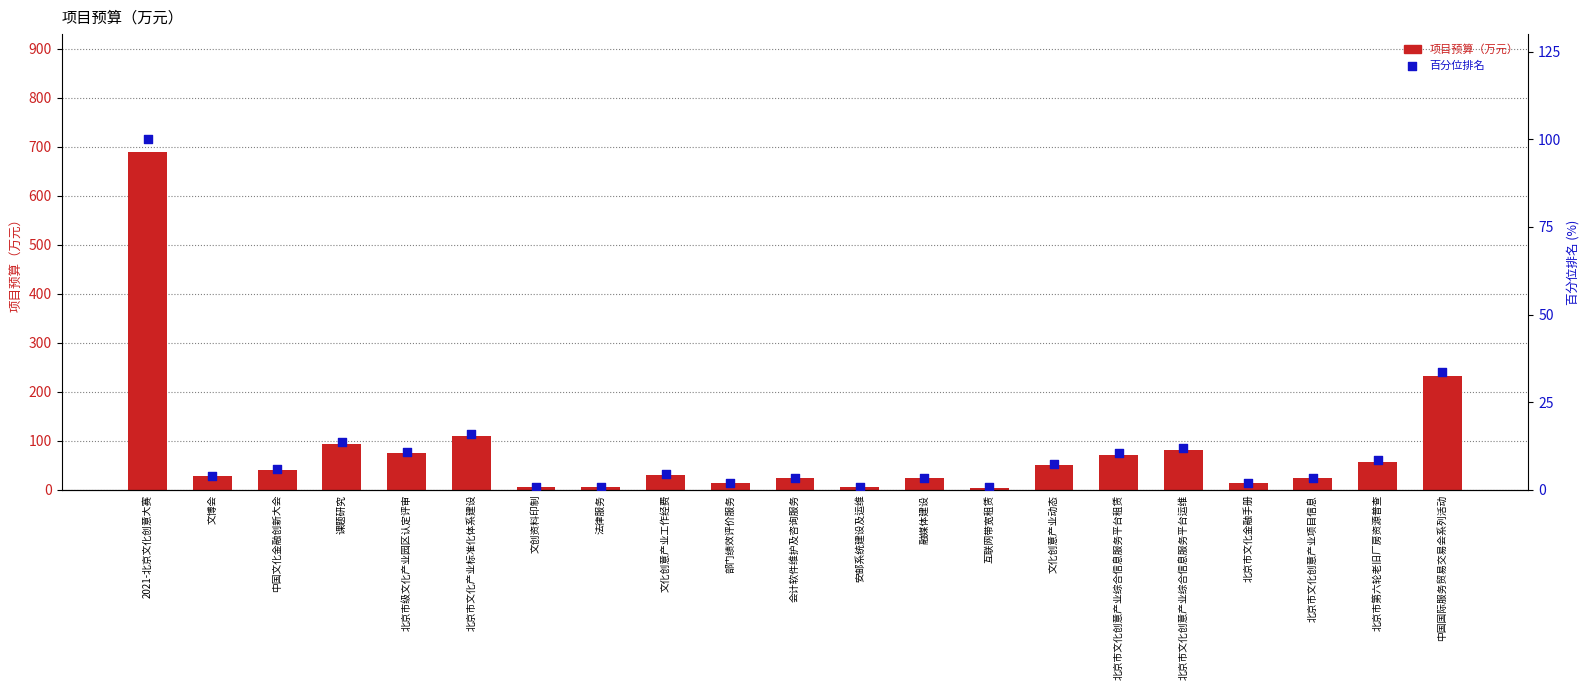

At how many categories does at least one series exceed 195?

2